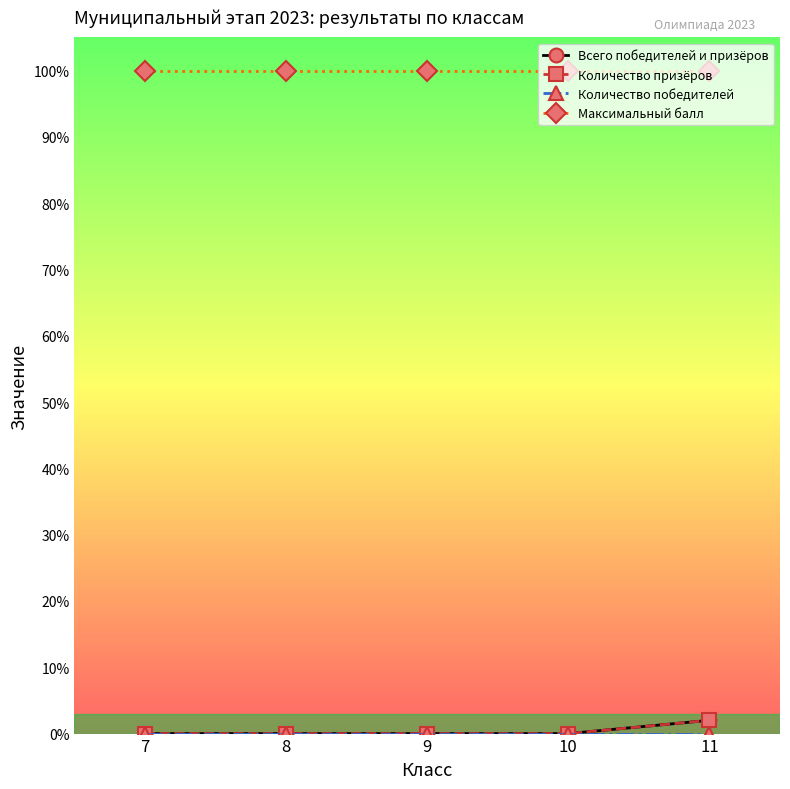

How many lines are shown in the chart?

4